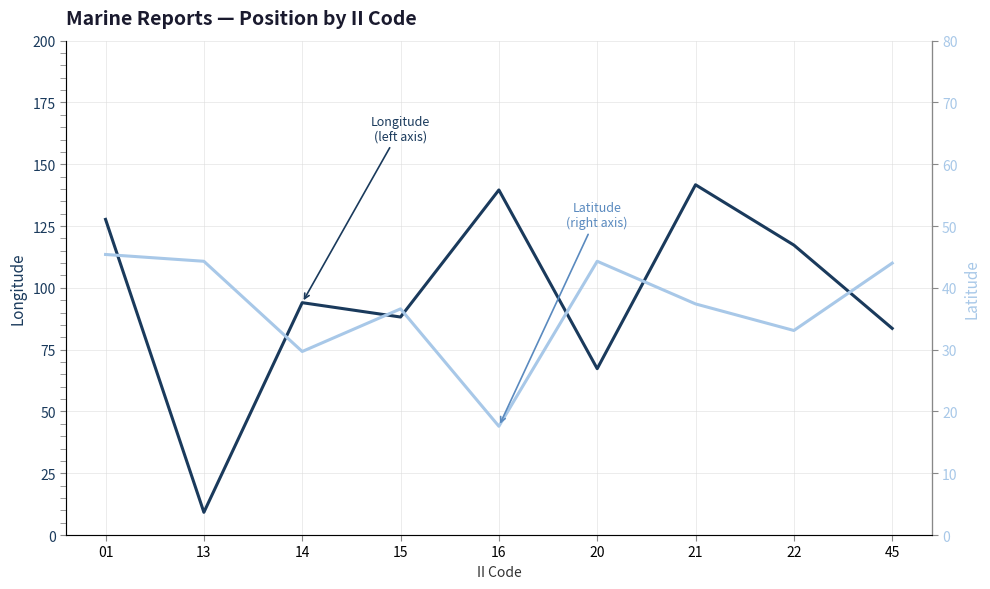

What is the difference between the Latitude (right axis) values at 14 and 13?

14.6